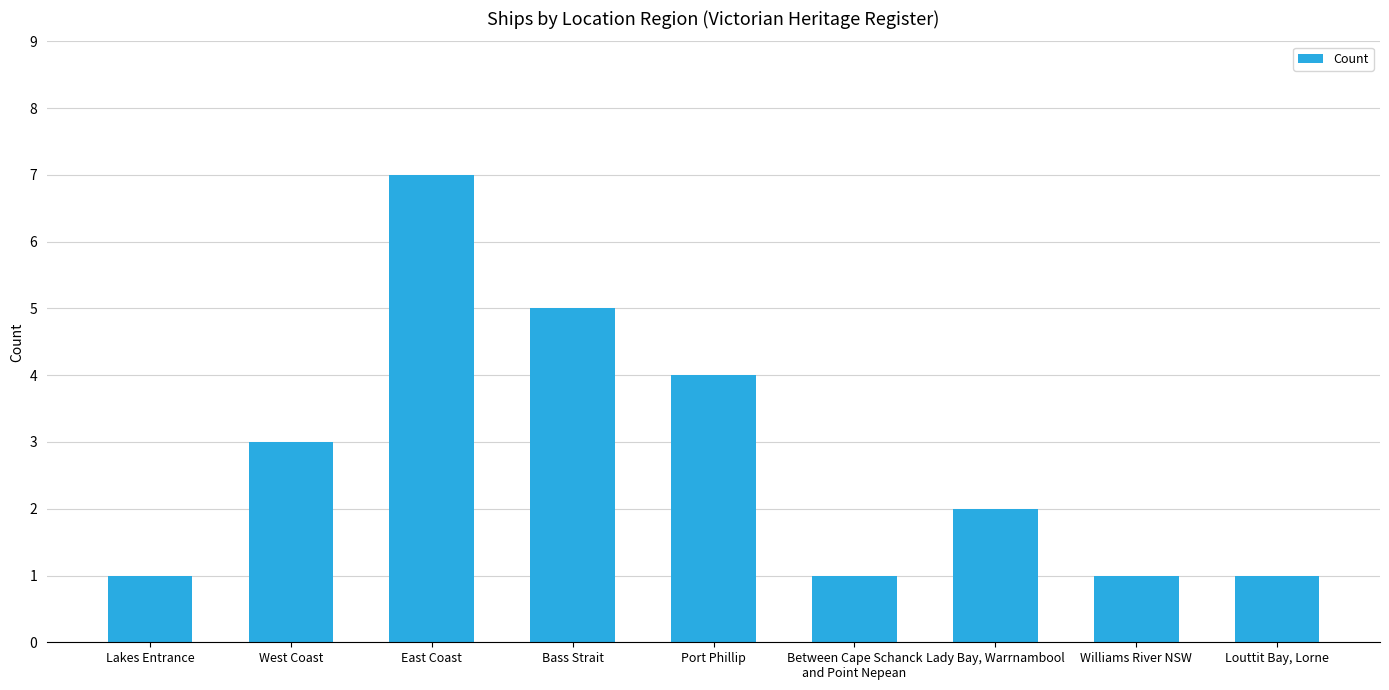

Count the values in the range 1 to 4.

7